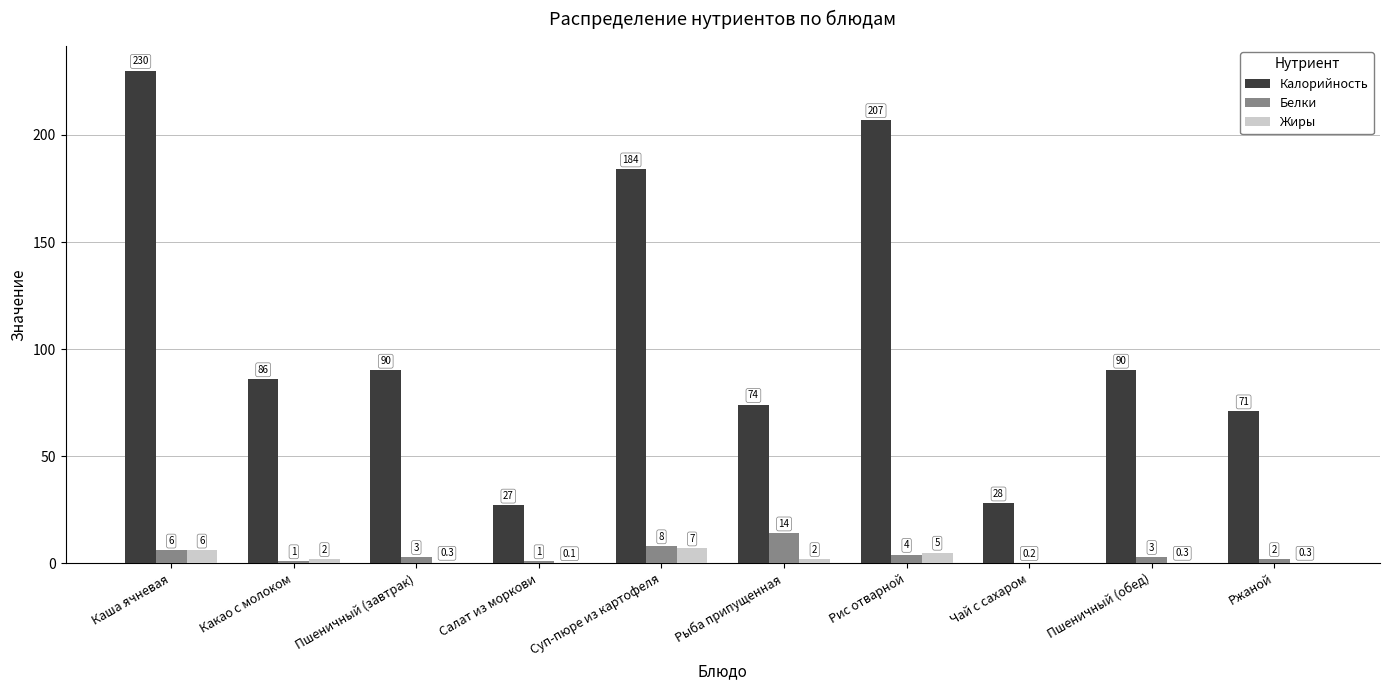

Are the bars horizontal?

No